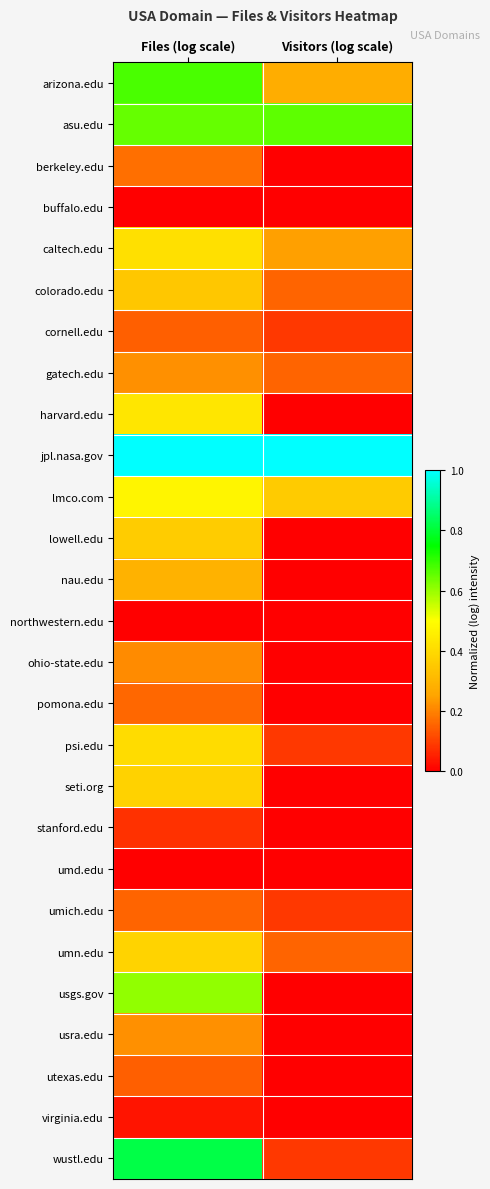

At which category is the sum across all series the highest?

Files (log scale)